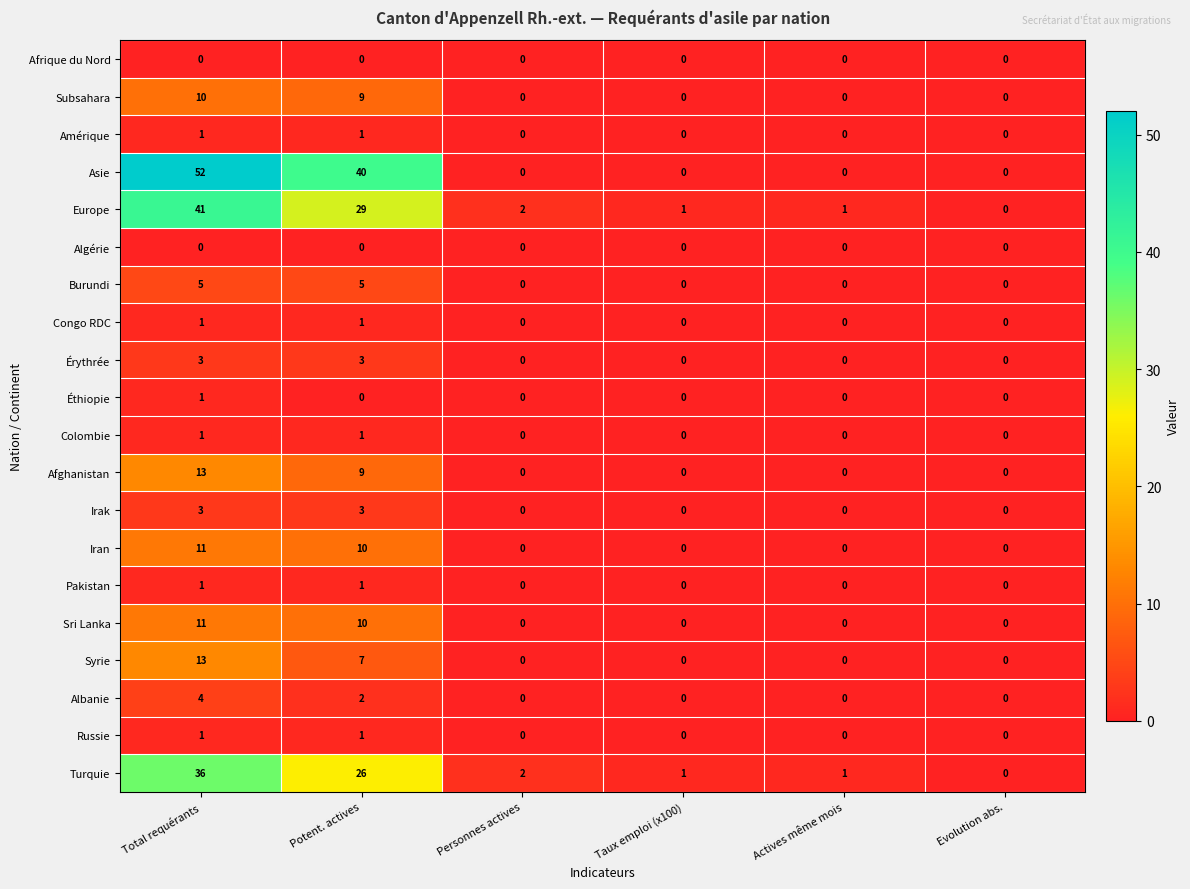

What is the sum of all Turquie values?

66